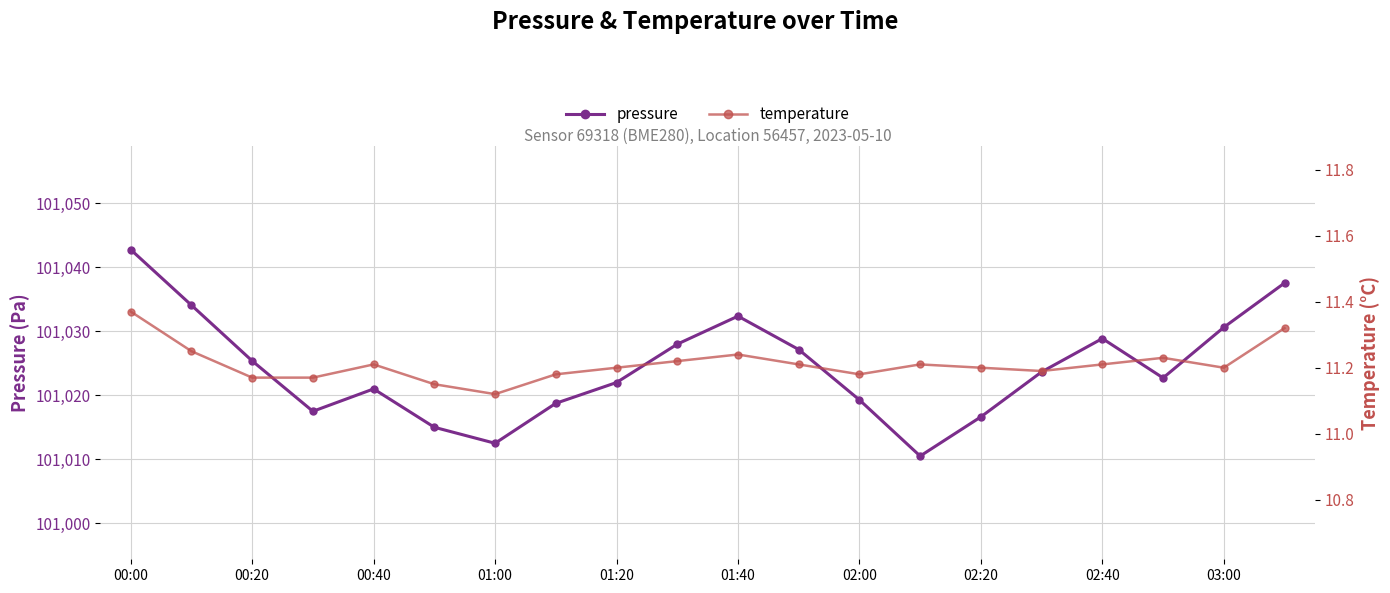

In pressure, how many points are higher than both neighbors (excluding endpoints)?

3